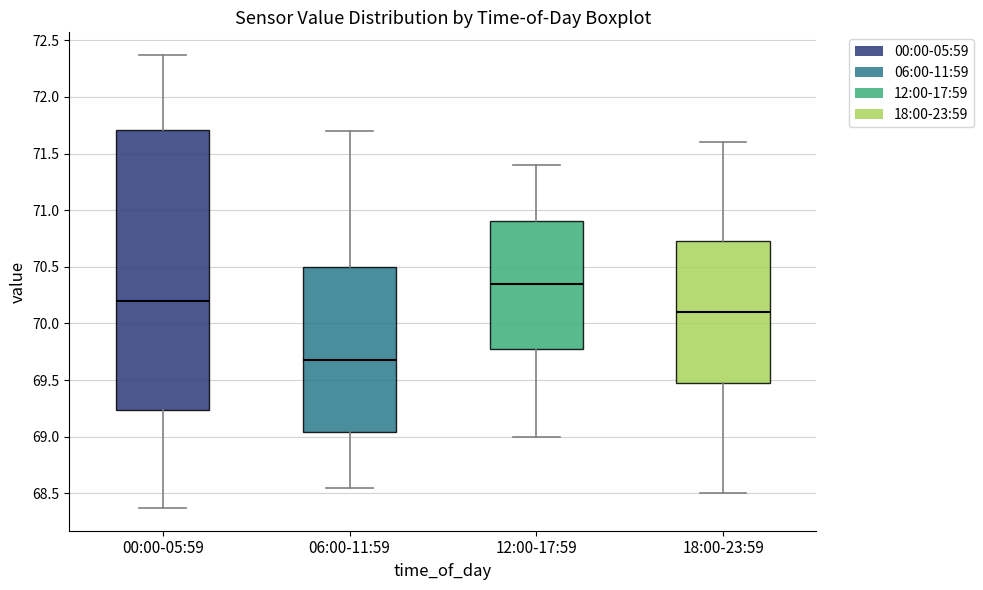

Which box is the tallest, from its lower edge to its upper edge?

00:00-05:59